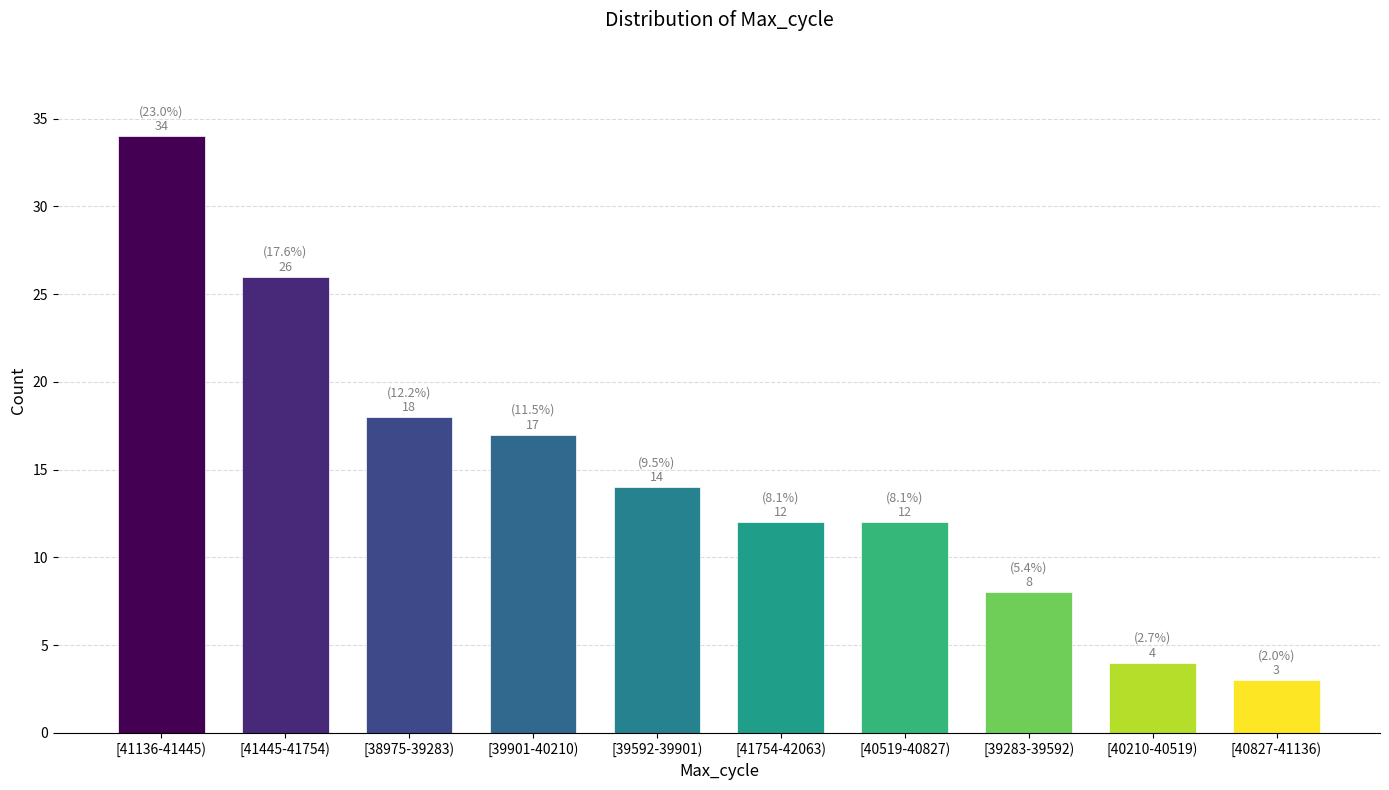

Reading left to right, extract all data points from this chart.

34	26	18	17	14	12	12	8	4	3